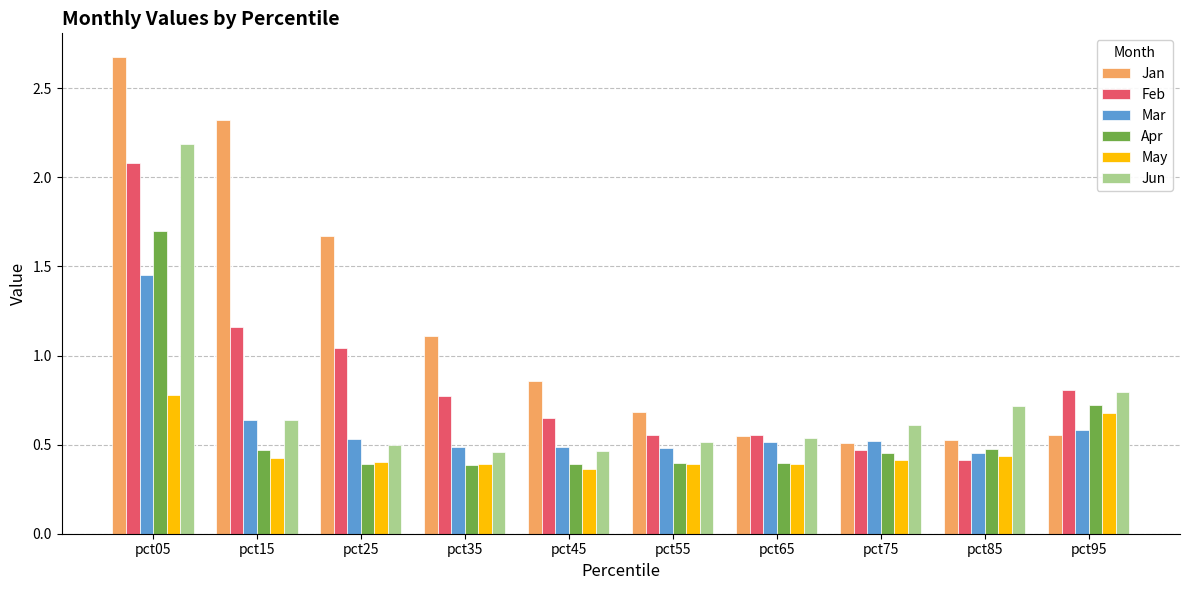

Is it true that Jun equals 0.7 at pct25?

False